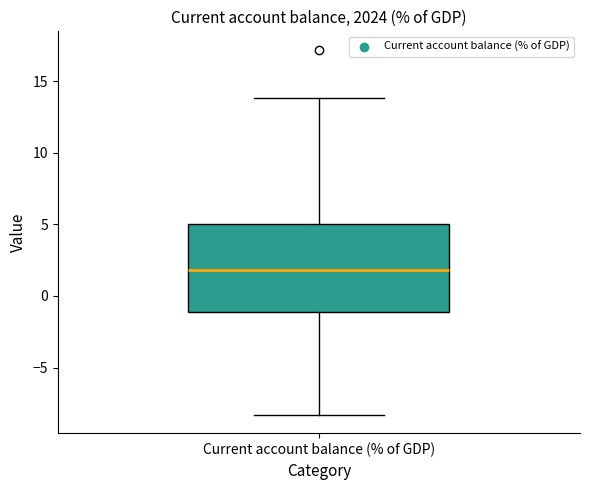

Read this box plot against the y-axis: the position of the median line, the range covered by the box, and the ends of both whiskers. The values are not printed on the chart, so give them approximately, as read against the axis.

median 2.0, box -1.0 to 5.0, whiskers -8.5 to 14.0